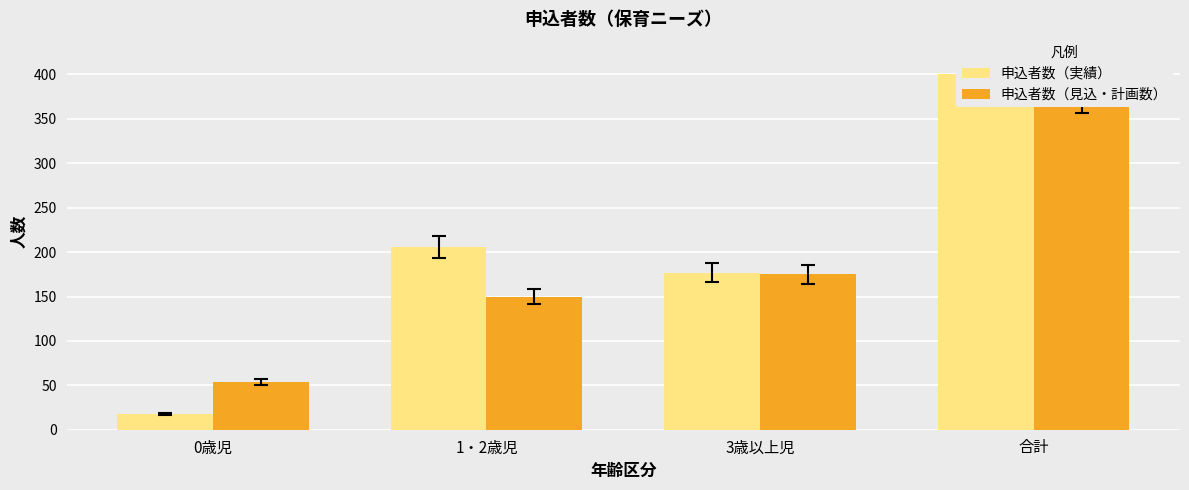

What is the label of the 2nd bar from the right?

3歳以上児